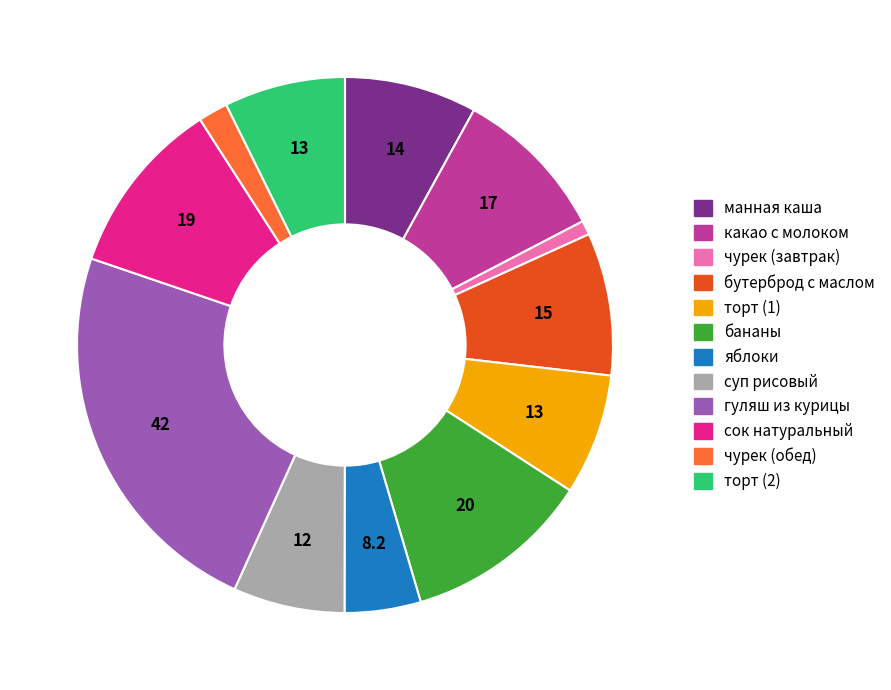

How many segments does this pie chart have?

12